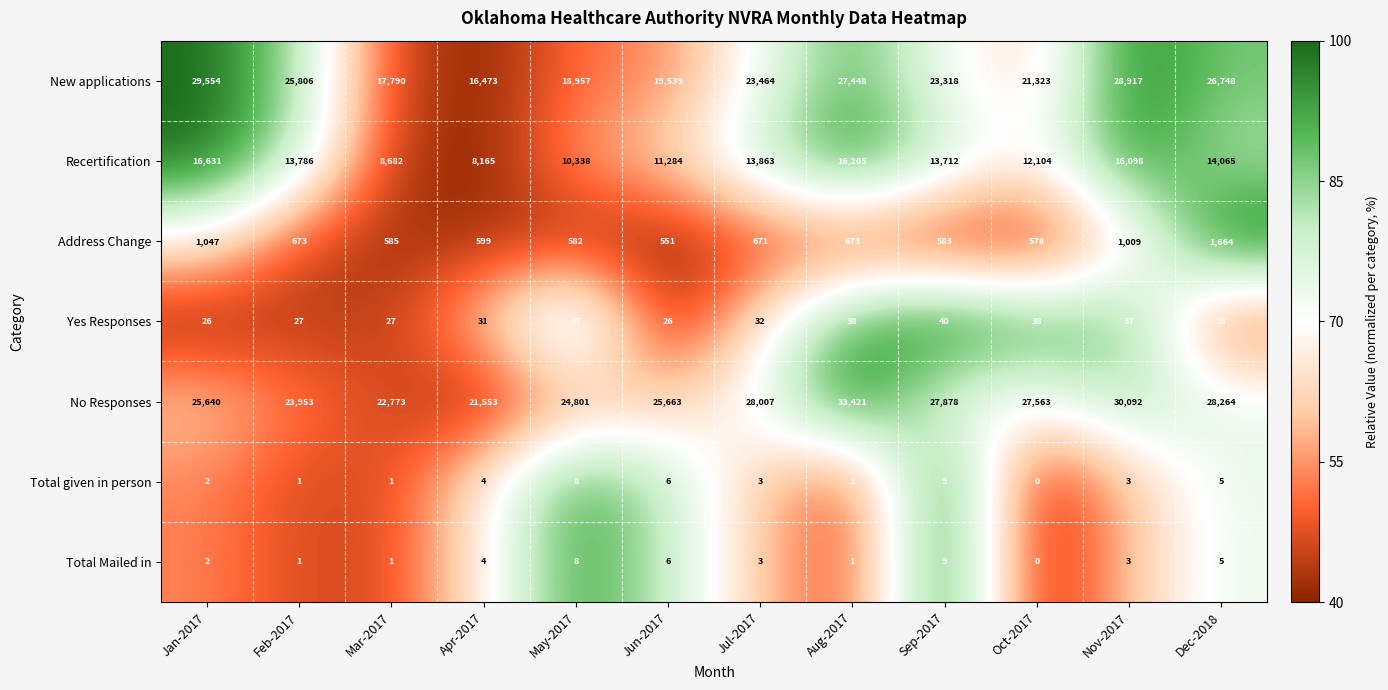

The value of No Responses at Jun-2017 is 45300. True or false?

False